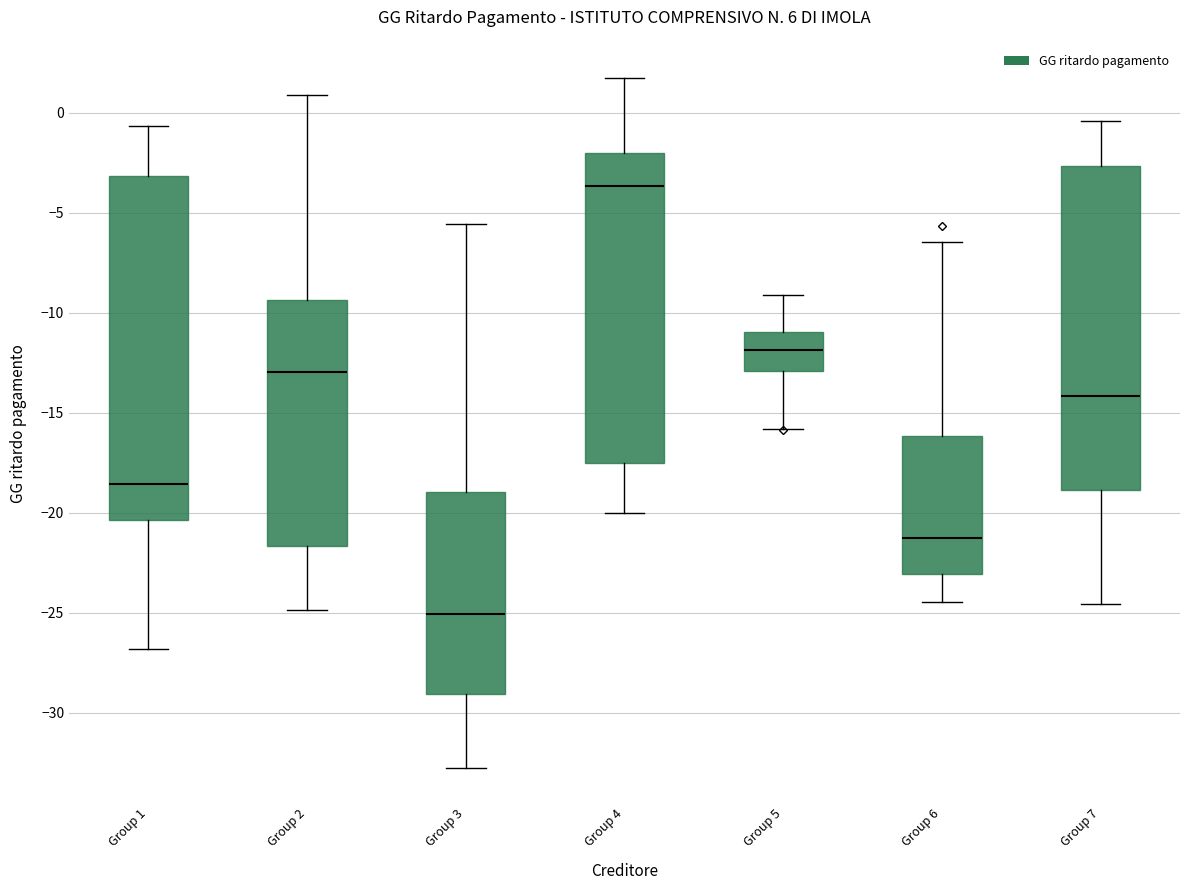

Where is the lower edge of the box for Group 6 on the y-axis? The values are not printed on the chart, so give them approximately, as read against the axis.

-23.0